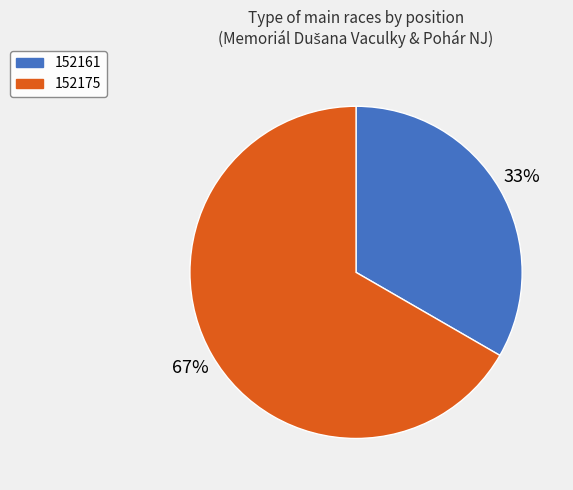

What is the ratio of the value at 152161 to the value at 152175?

0.5